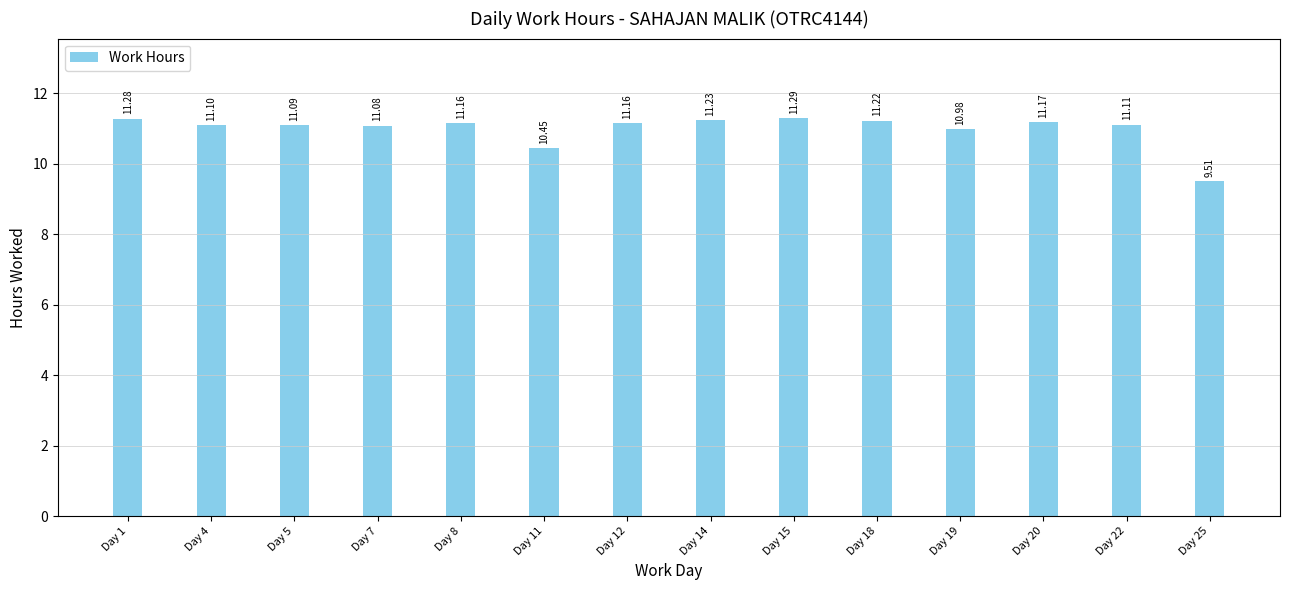

What is the smallest value displayed?

9.5